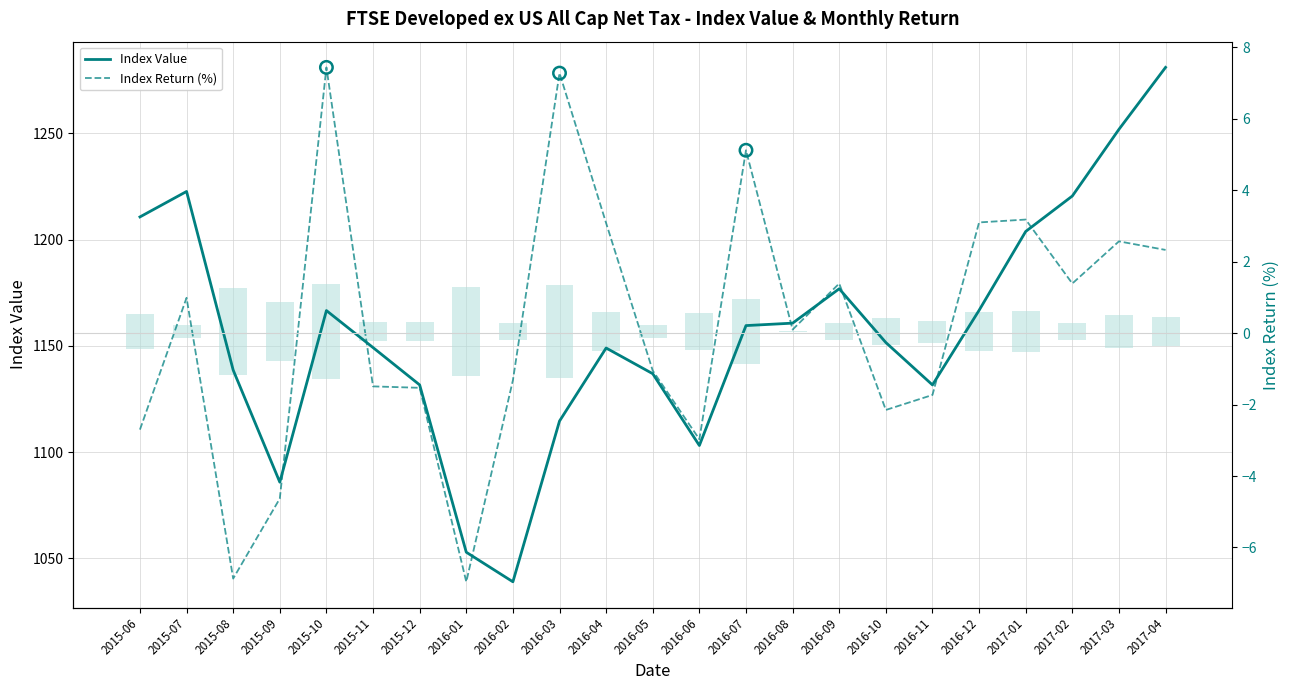

At which category is the sum across all series the highest?

2017-04